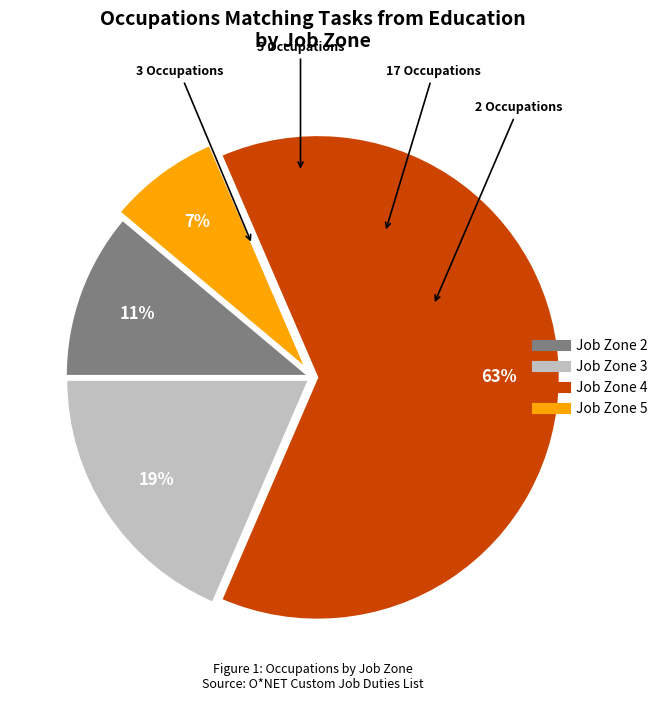

Which has a higher value, Job Zone 4 or Job Zone 3?

Job Zone 4